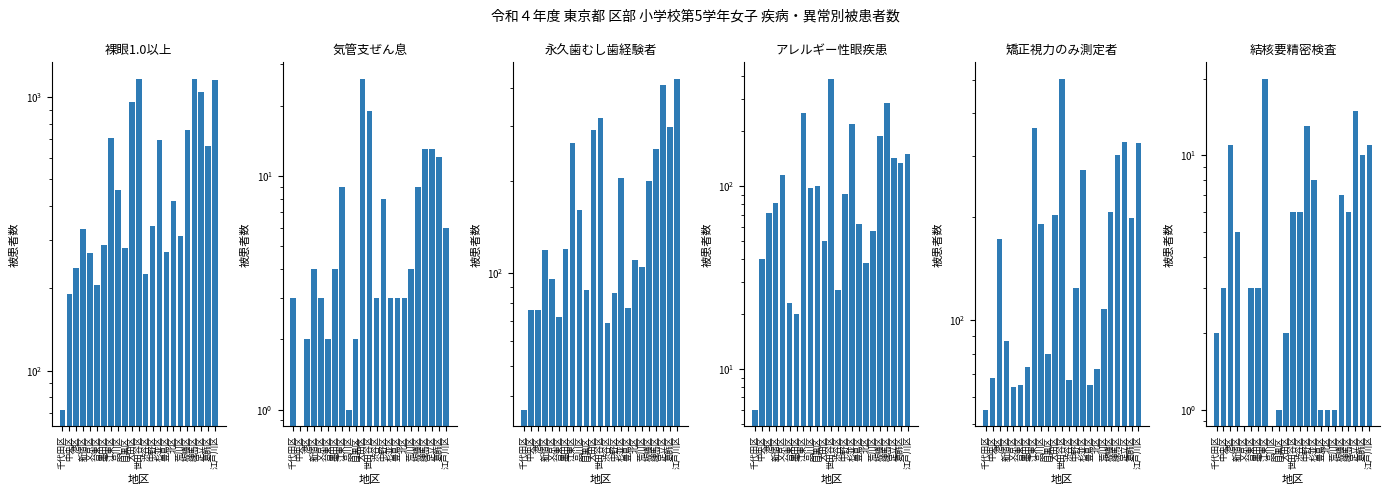

At which category is the sum across all series the highest?

世田谷区